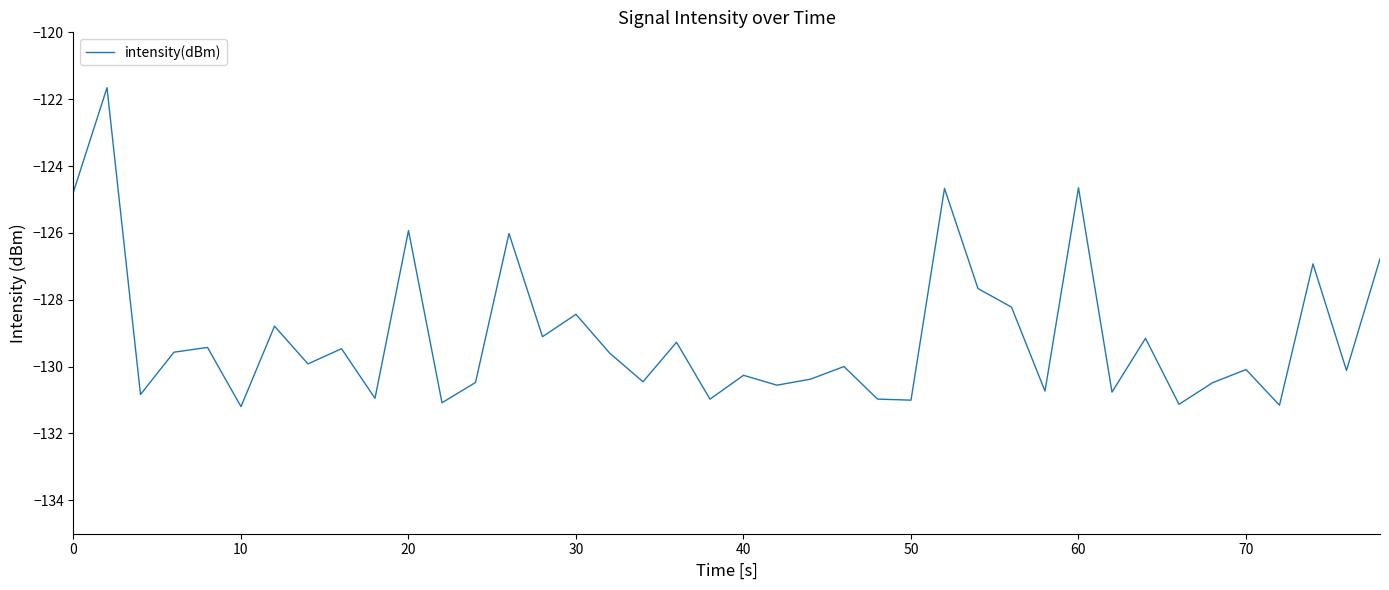

What is the smallest value displayed?

-131.2